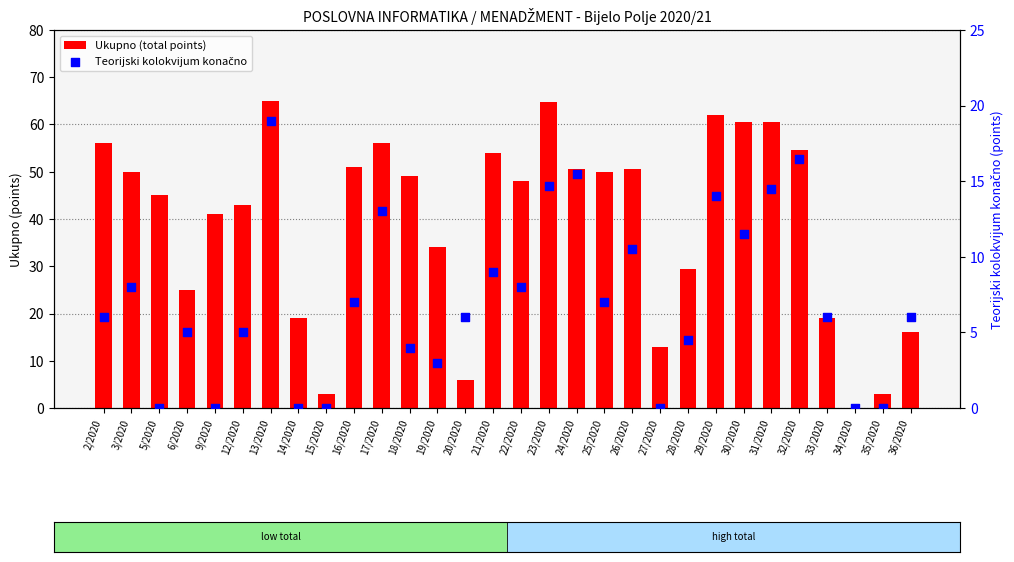

Is the value of Ukupno (total points) at 35/2020 greater than the value of Teorijski kolokvijum konačno at 34/2020?

Yes